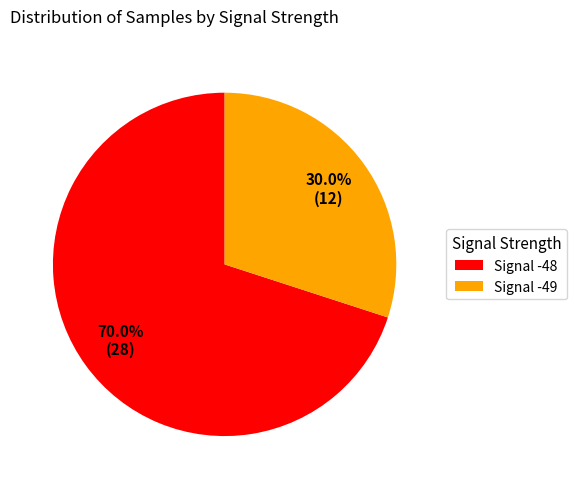

Does Signal -49 account for over 50% of the chart?

No